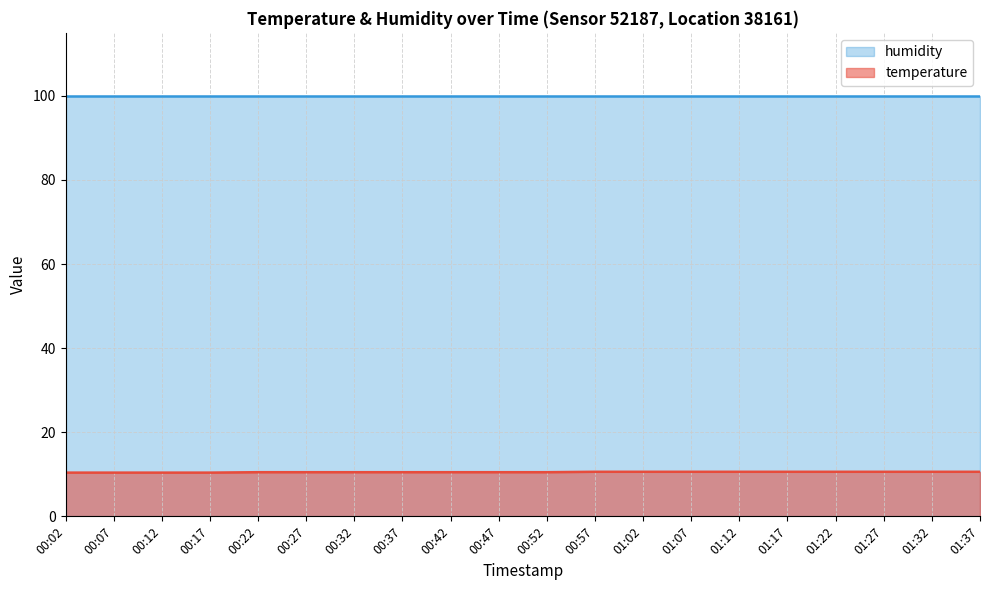

What is the minimum value shown in the chart?

10.4